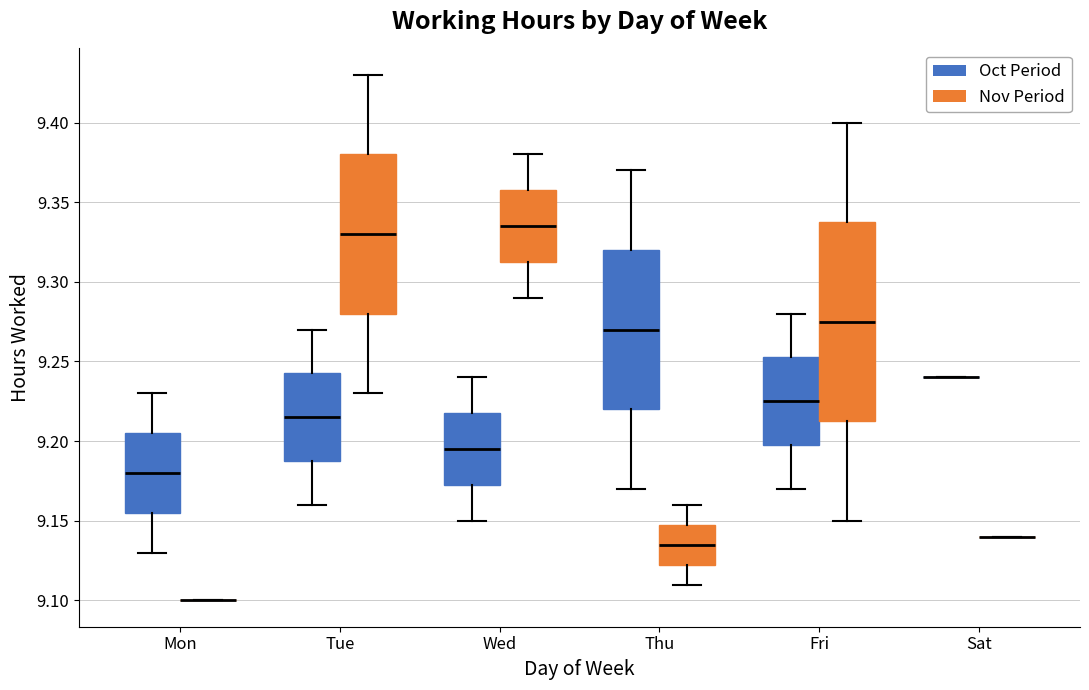

Where is the upper edge of the box for Mon (Oct Period) on the y-axis? The values are not printed on the chart, so give them approximately, as read against the axis.

9.205